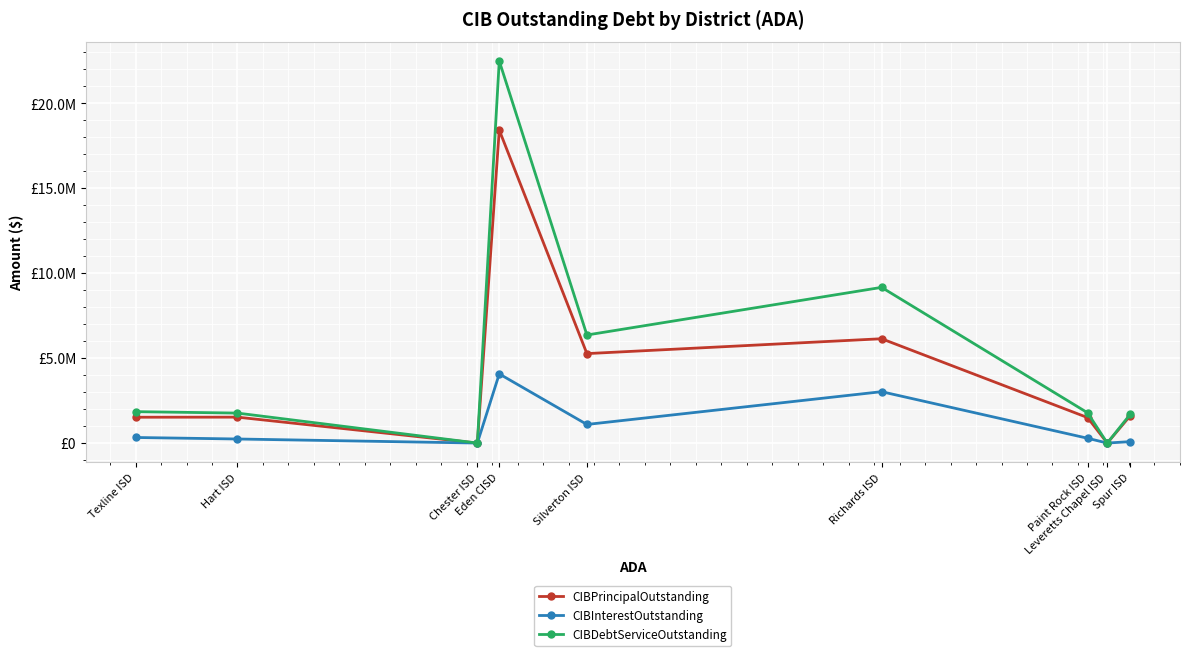

Rank the series at Chester ISD from lowest to highest value.

CIBPrincipalOutstanding, CIBInterestOutstanding, CIBDebtServiceOutstanding